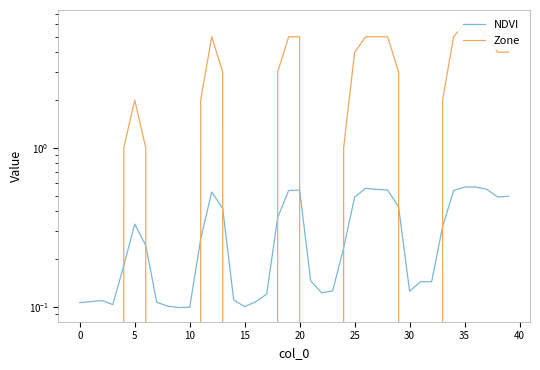

Which category has the highest value in the Zone series?

35